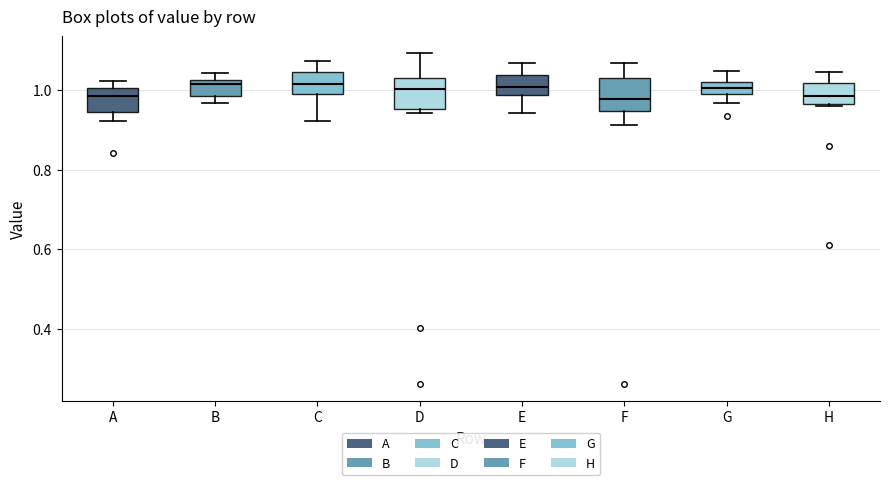

Reading left to right, read every box against the y-axis: the position of its median line, the range the box covers, and the ends of its whiskers. The values are not printed on the chart, so give them approximately, as read against the axis.

A: median 0.98, box 0.94 to 1.00, whiskers 0.92 to 1.02
B: median 1.02 (just below the box's upper edge), box 0.98 to 1.02, whiskers 0.96 to 1.04
C: median 1.02, box 1.00 to 1.04, whiskers 0.92 to 1.08
D: median 1.00, box 0.96 to 1.04, whiskers 0.94 to 1.10
E: median 1.00, box 0.98 to 1.04, whiskers 0.94 to 1.06
F: median 0.98, box 0.94 to 1.04, whiskers 0.92 to 1.08
G: median 1.00 (inside the box), box 1.00 to 1.02, whiskers 0.96 to 1.04
H: median 0.98, box 0.96 to 1.02, whiskers 0.96 to 1.04